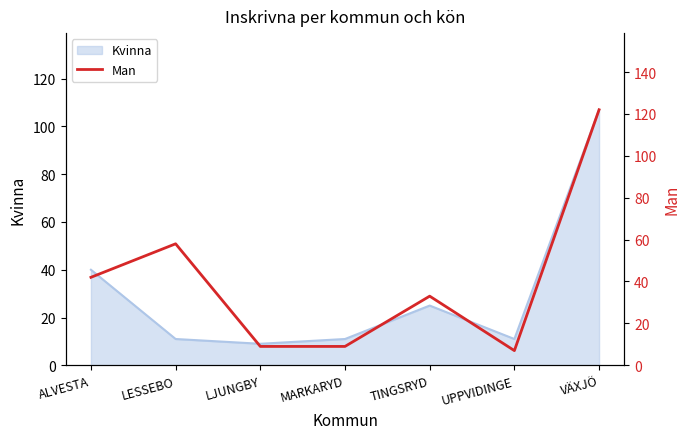

True or false: there are more than 2 points higher than both neighbors.

False